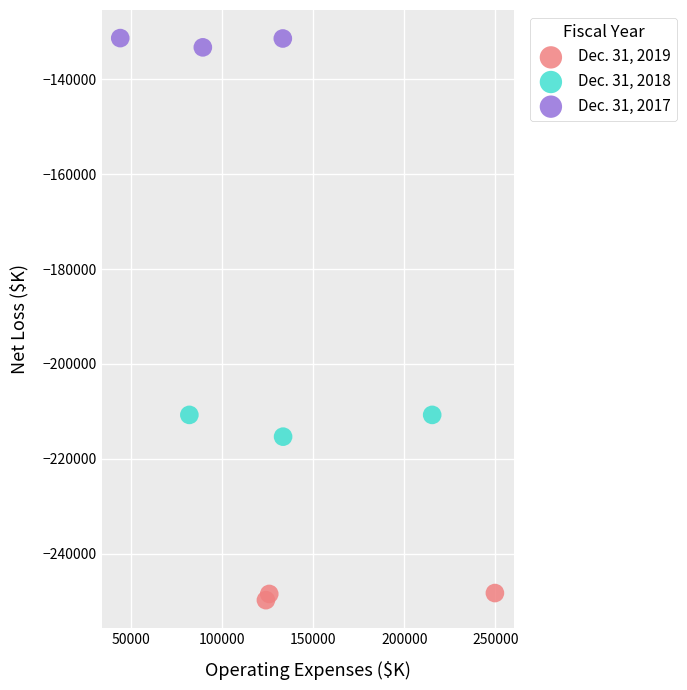

Which series reaches the maximum Y coordinate?

Dec. 31, 2017